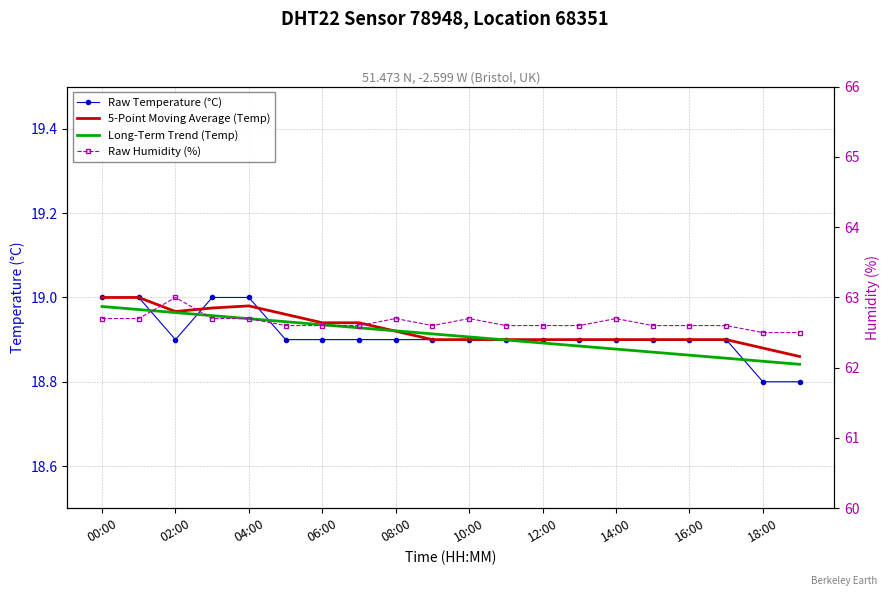

How many series are shown in this chart?

4